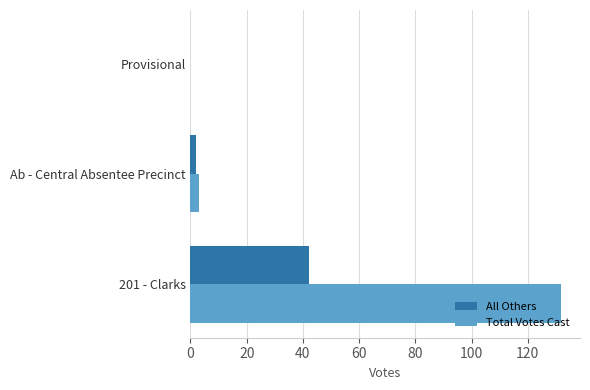

At which category is the sum across all series the highest?

201 - Clarks